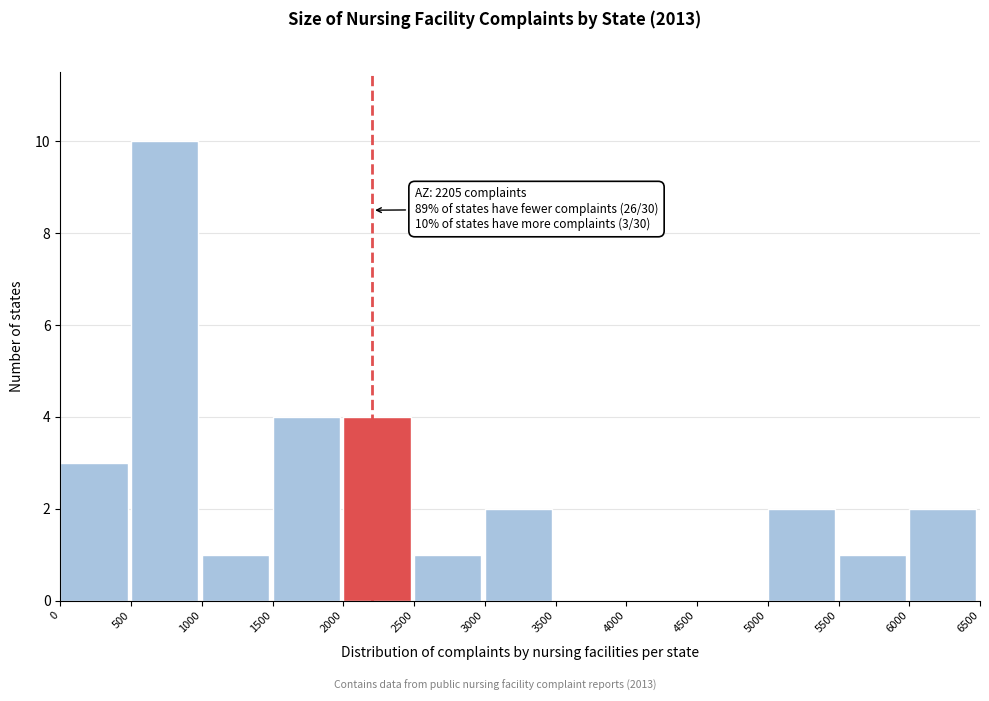

Over which range of the x-axis is the bar tallest?

500 to 1000